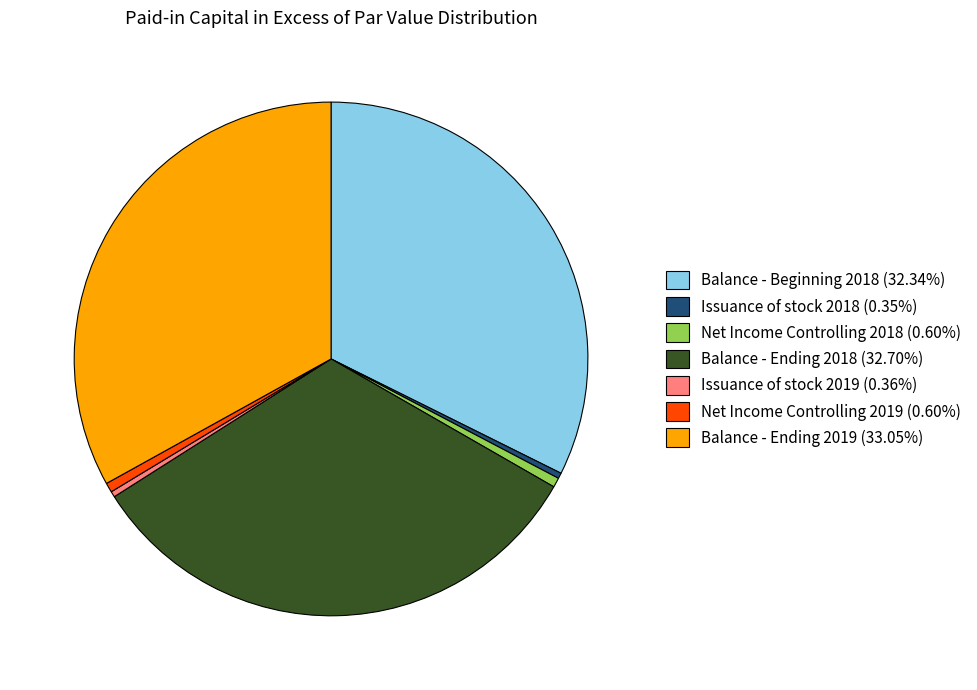

Combined, do Balance - Ending 2018 (32.70%) and Issuance of stock 2018 (0.35%) account for over 50%?

No